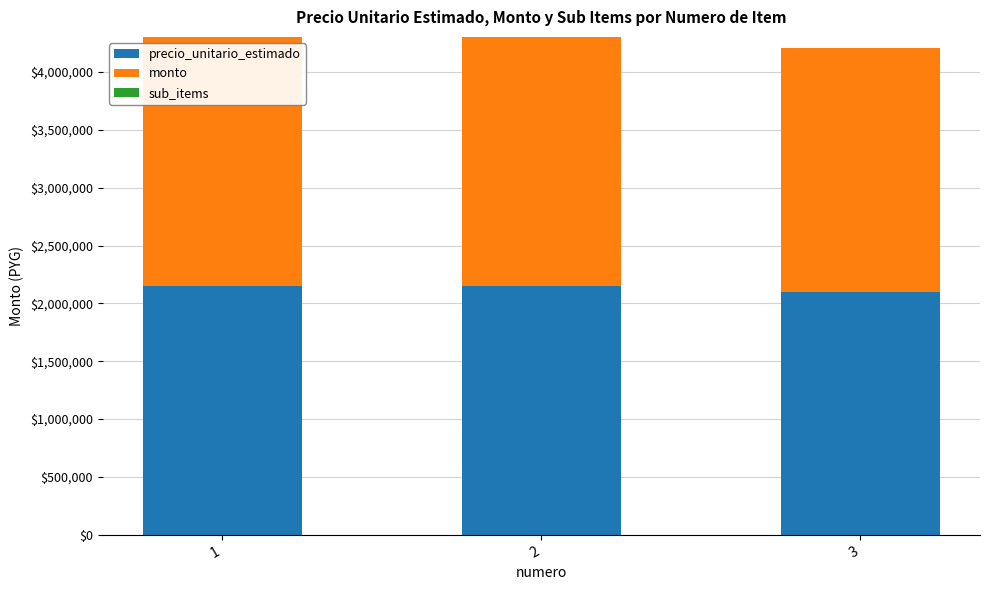

The value of precio_unitario_estimado at 1 is 2151667. True or false?

True